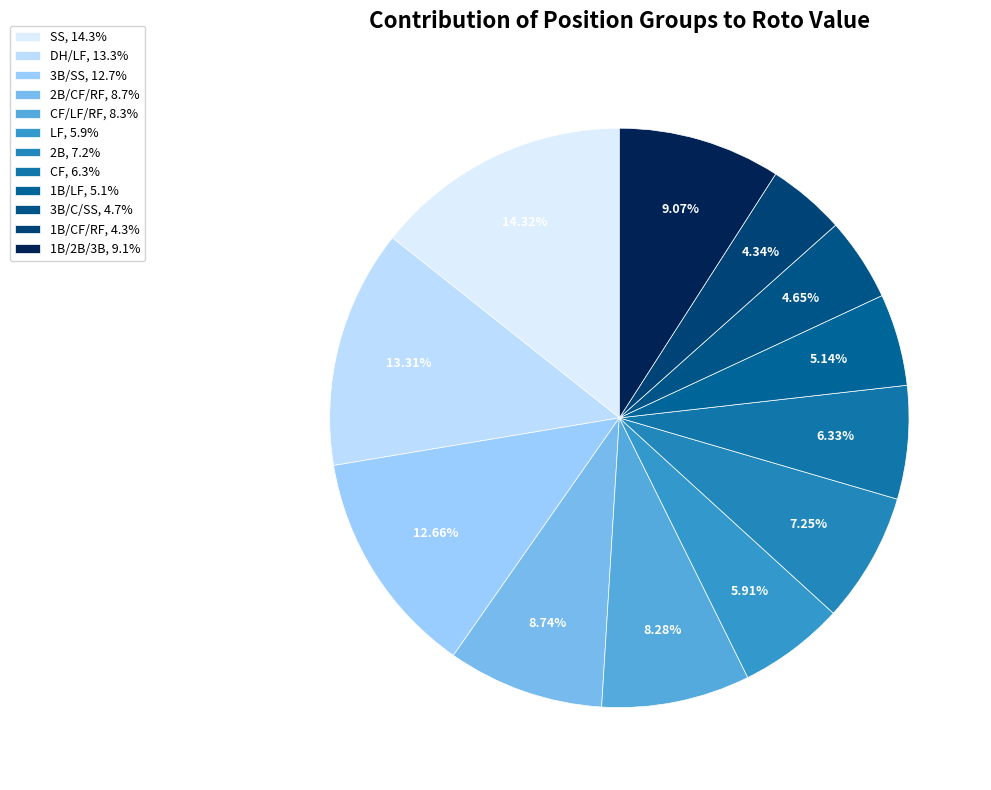

How many slices are in this pie chart?

12